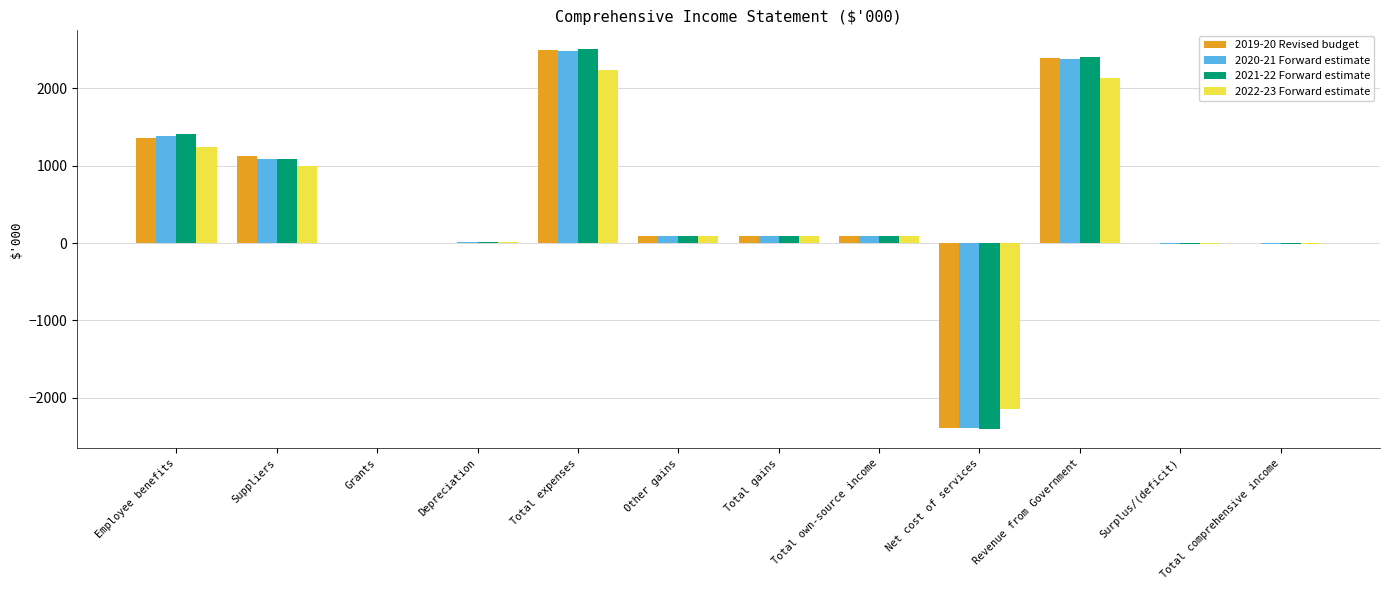

What are all the series names shown in the legend?

2019-20 Revised budget, 2020-21 Forward estimate, 2021-22 Forward estimate, 2022-23 Forward estimate